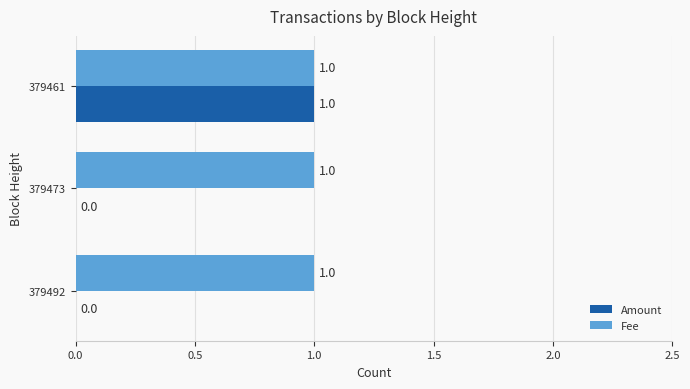

What are all the series names shown in the legend?

Amount, Fee